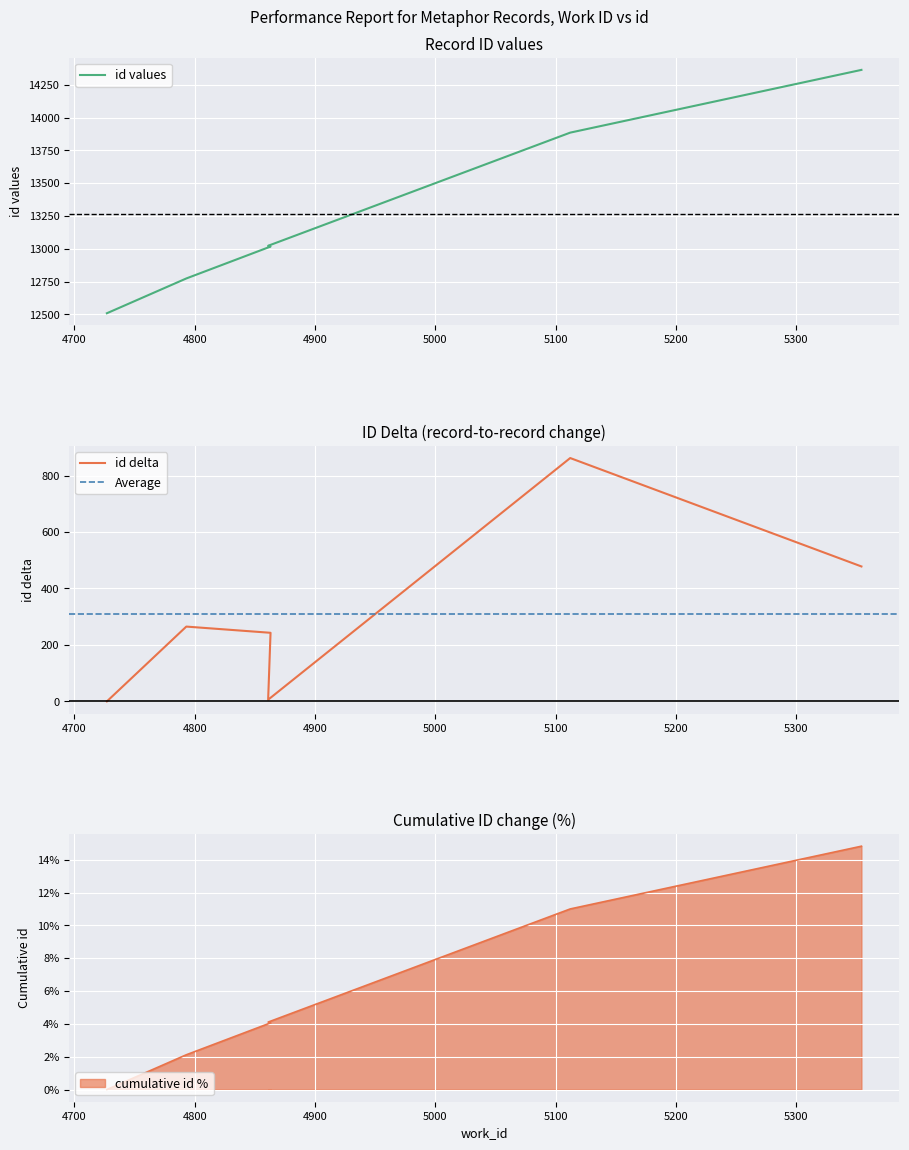

What is the ratio of the value at 5354 to the value at 4727?

1.1